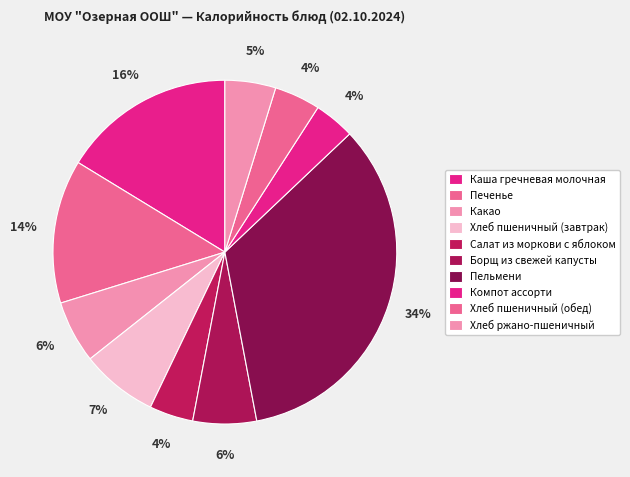

Which slice is the smallest?

Компот ассорти